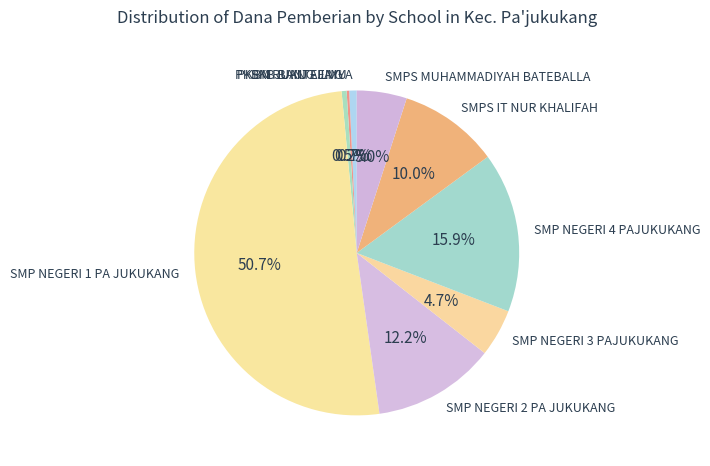

Which category has the biggest portion of the pie?

SMP NEGERI 1 PA JUKUKANG